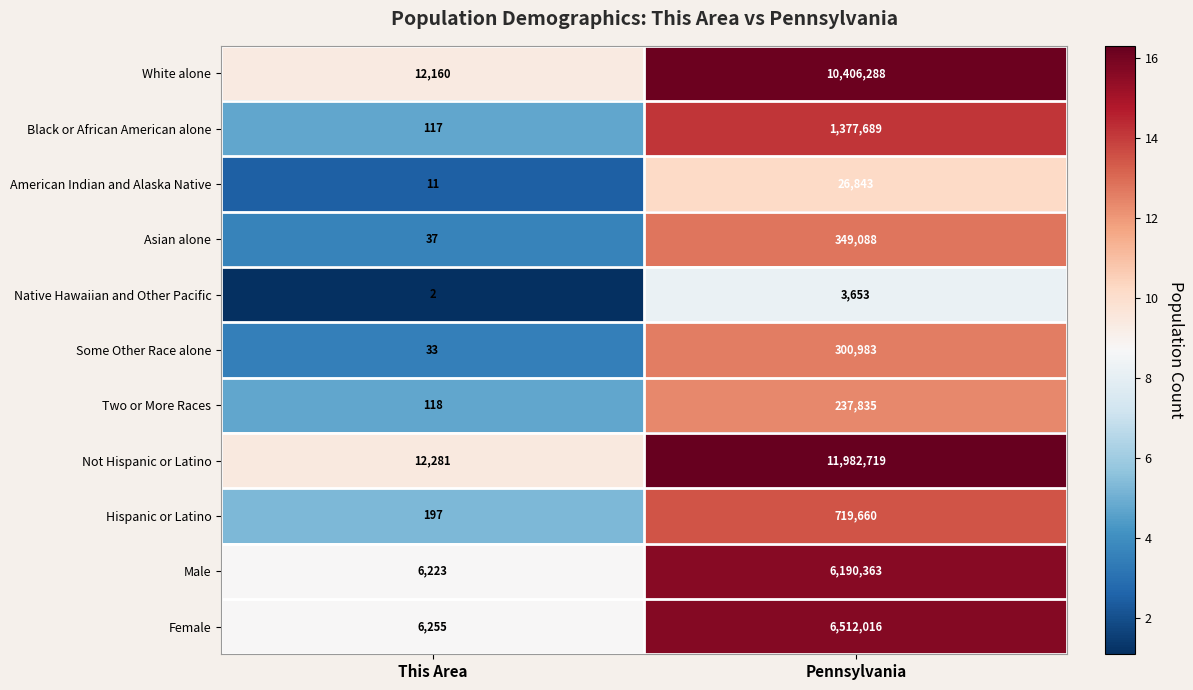

At which label is Hispanic or Latino closest to 359928?

This Area